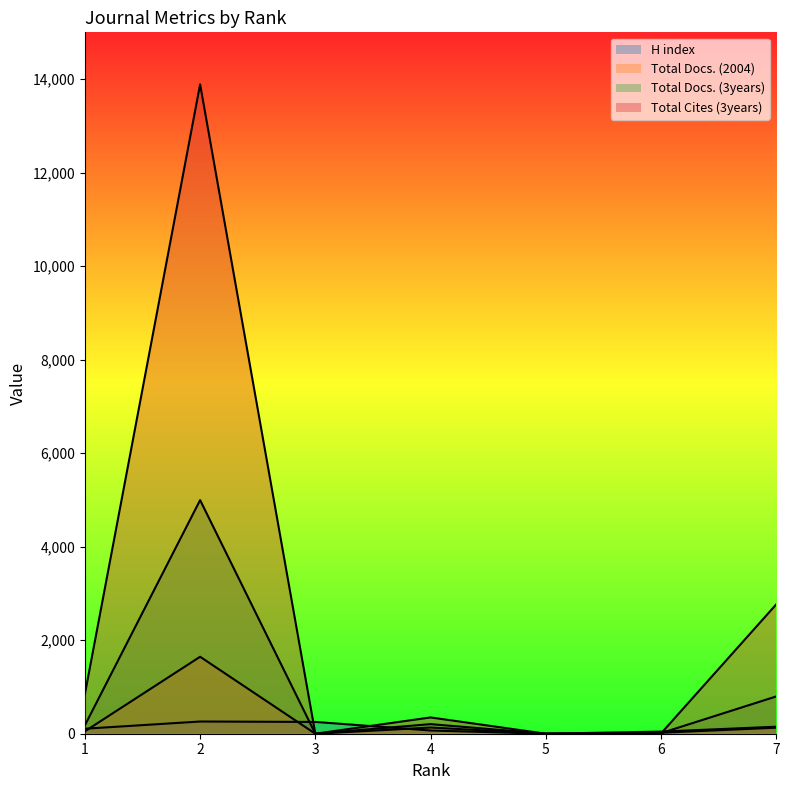

The Total Cites (3years) series shows 0 at 5. True or false?

True